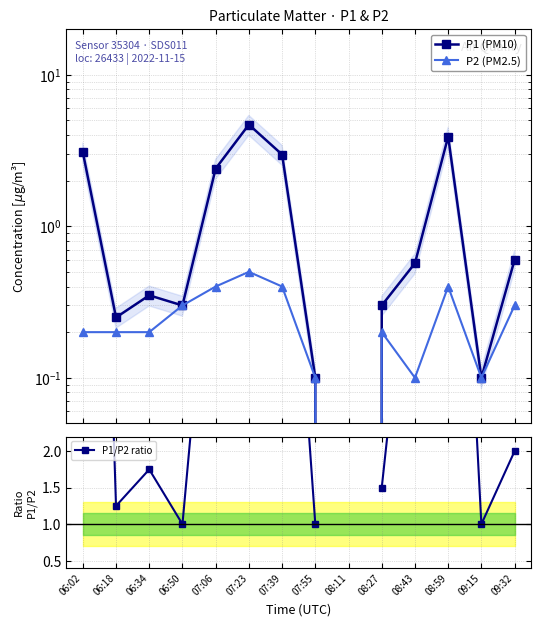

What are all the series names shown in the legend?

P1 (PM10), P2 (PM2.5), P1/P2 ratio